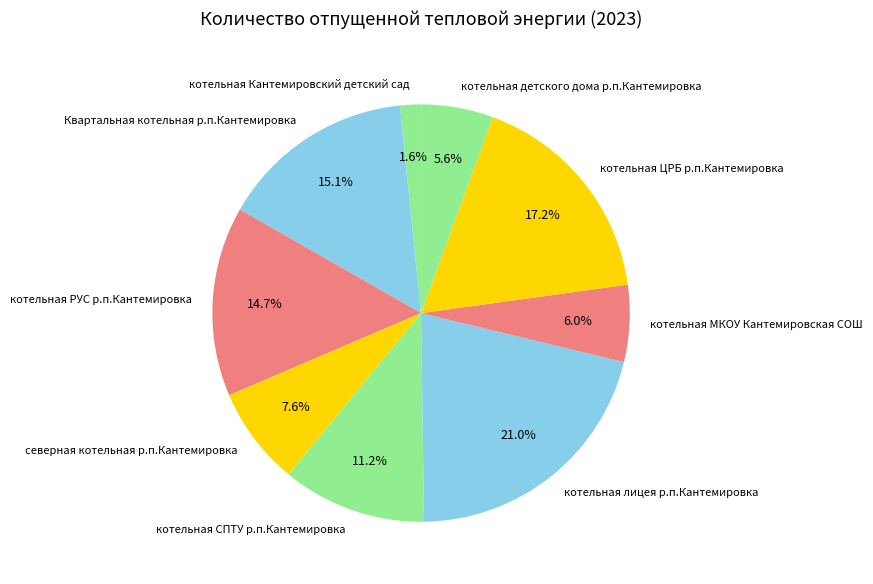

Between котельная детского дома р.п.Кантемировка and Квартальная котельная р.п.Кантемировка, which is larger?

Квартальная котельная р.п.Кантемировка